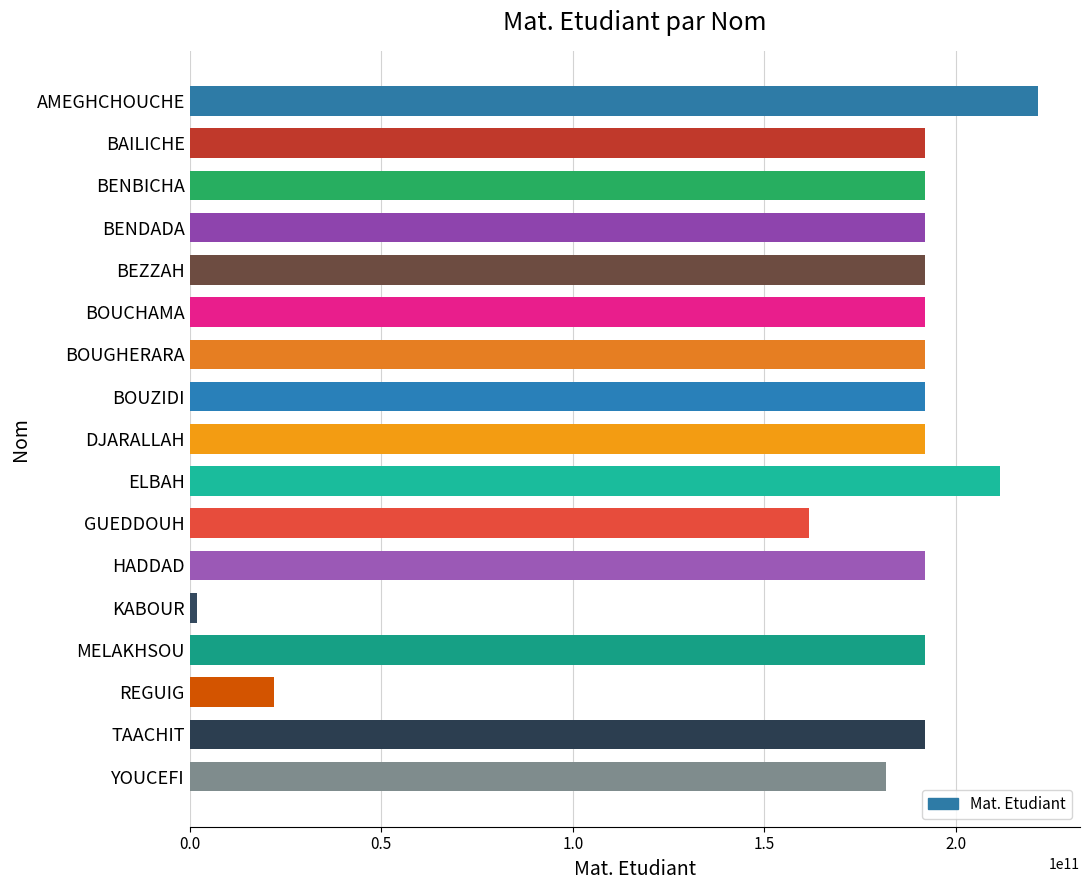

Where is the data nearest to the value 111616228101?

GUEDDOUH